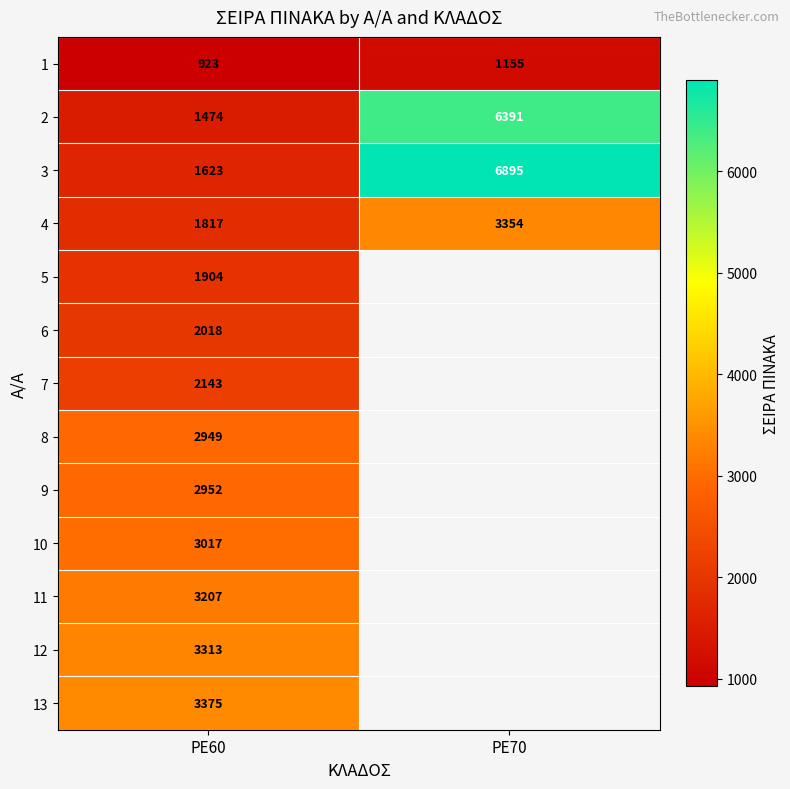

Which label corresponds to the smallest value in the chart?

PE60